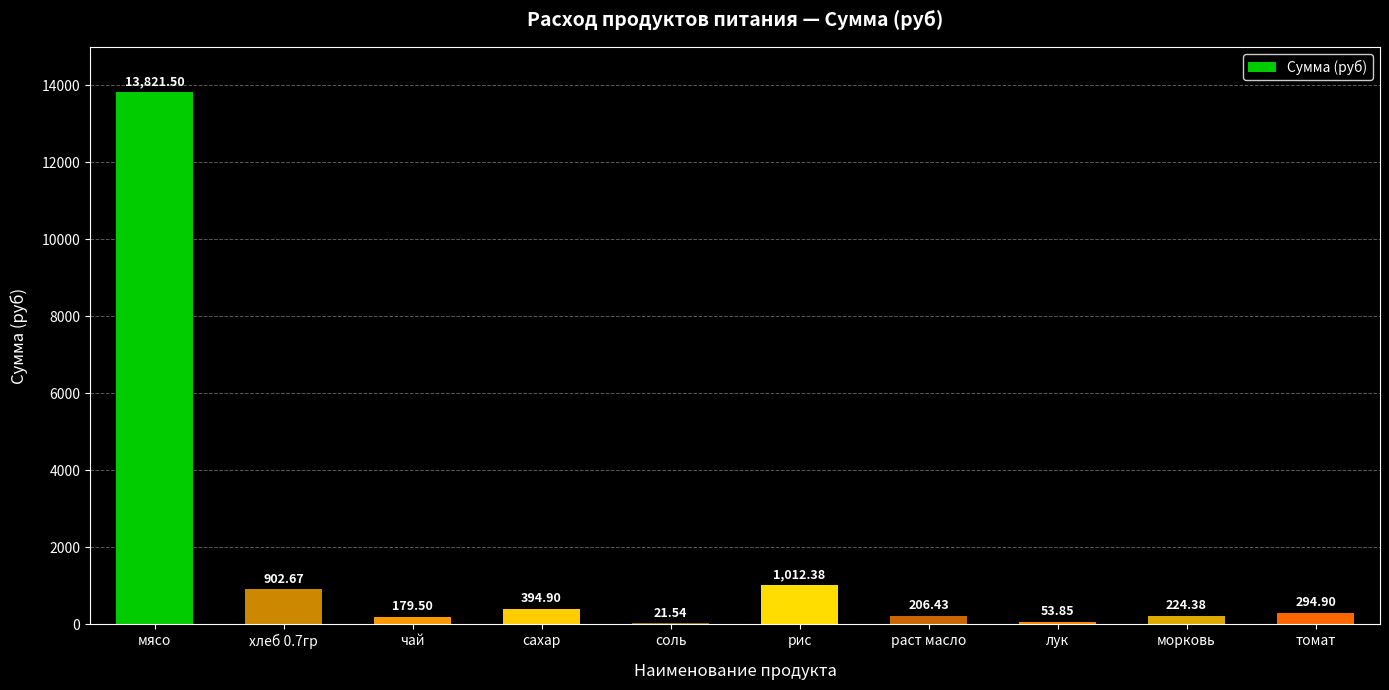

At which label is the value closest to 6921?

рис